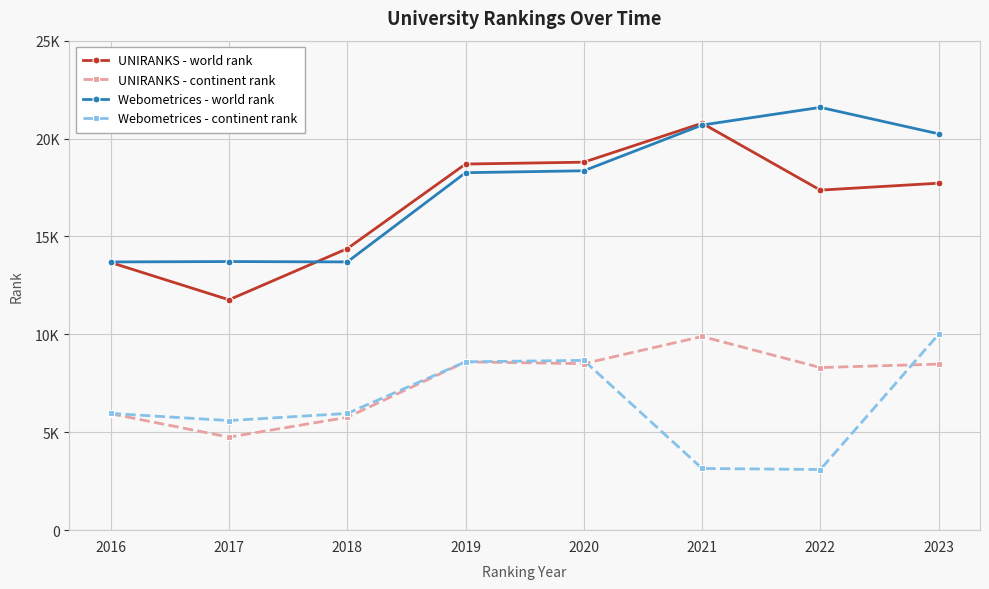

Which series has the largest total across all categories?

Webometrices - world rank